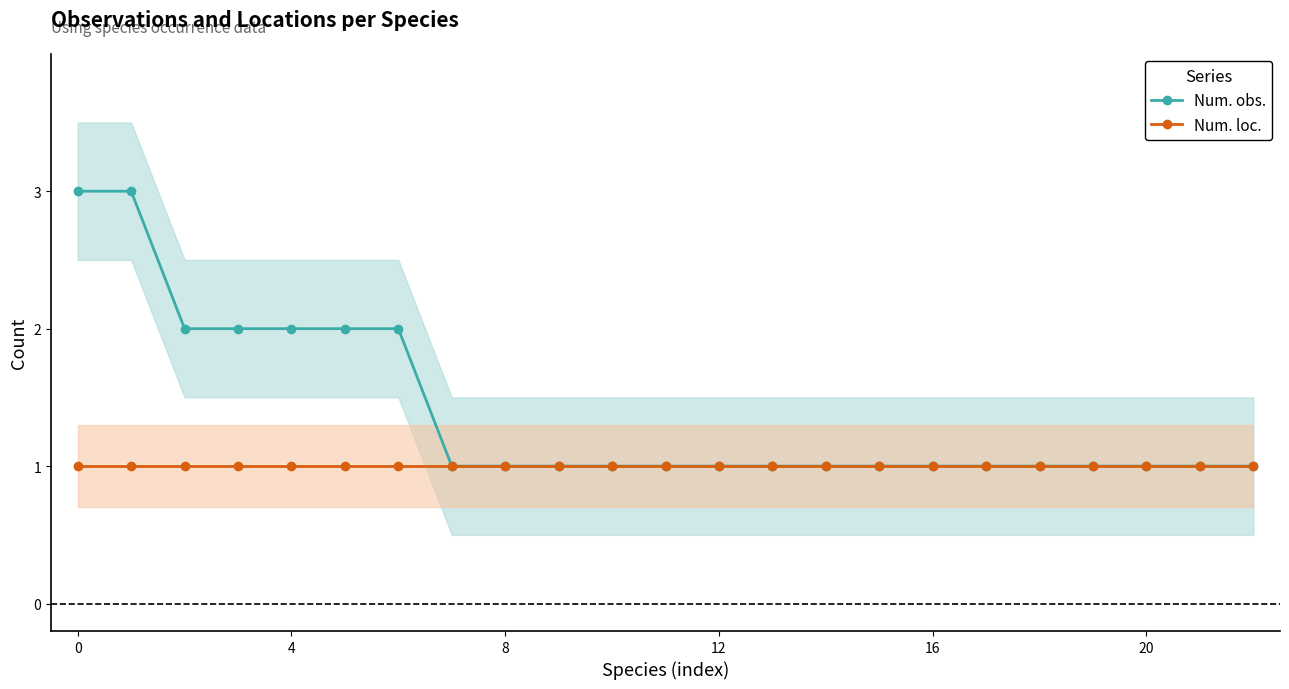

True or false: Num. loc. and Num. obs. intersect in this chart.

False